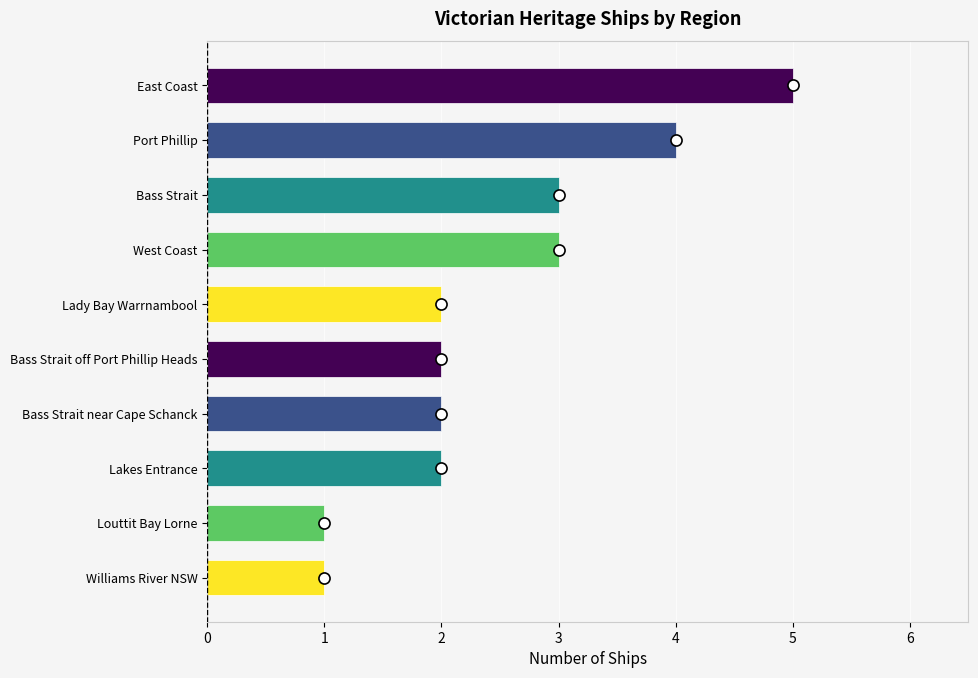

Between Lady Bay Warrnambool and West Coast, which is larger?

West Coast